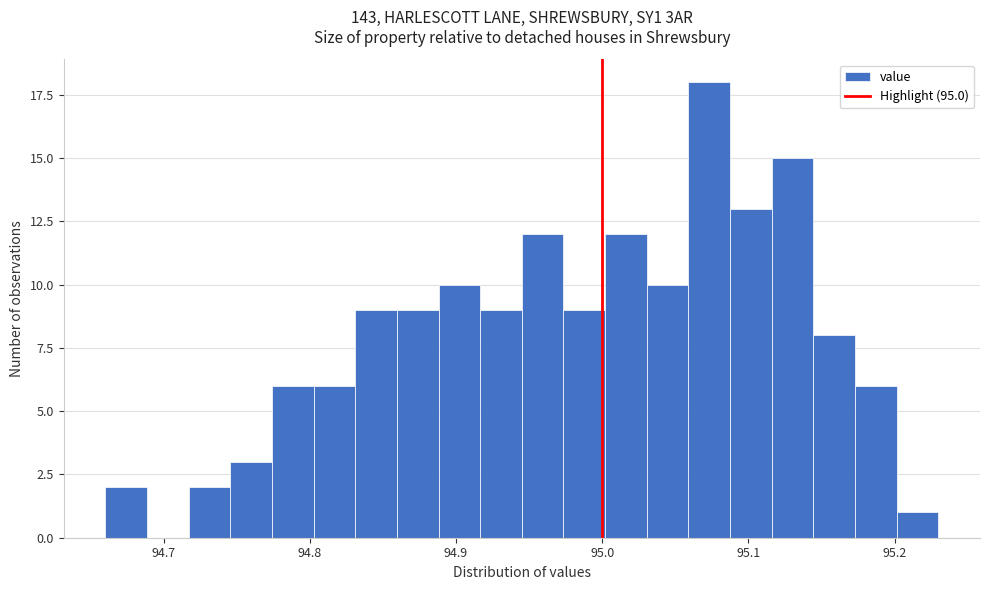

Read against the x-axis, roughly where is the centre of the tallest bar?

95.07